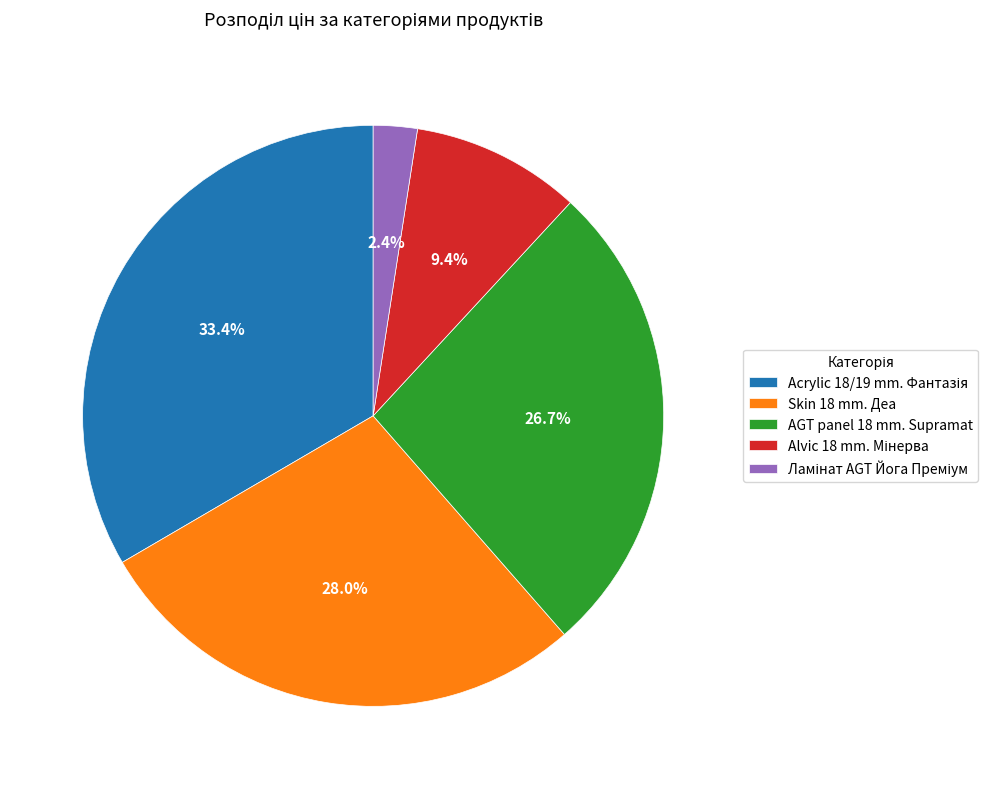

Is there any slice that represents more than half of the pie?

No